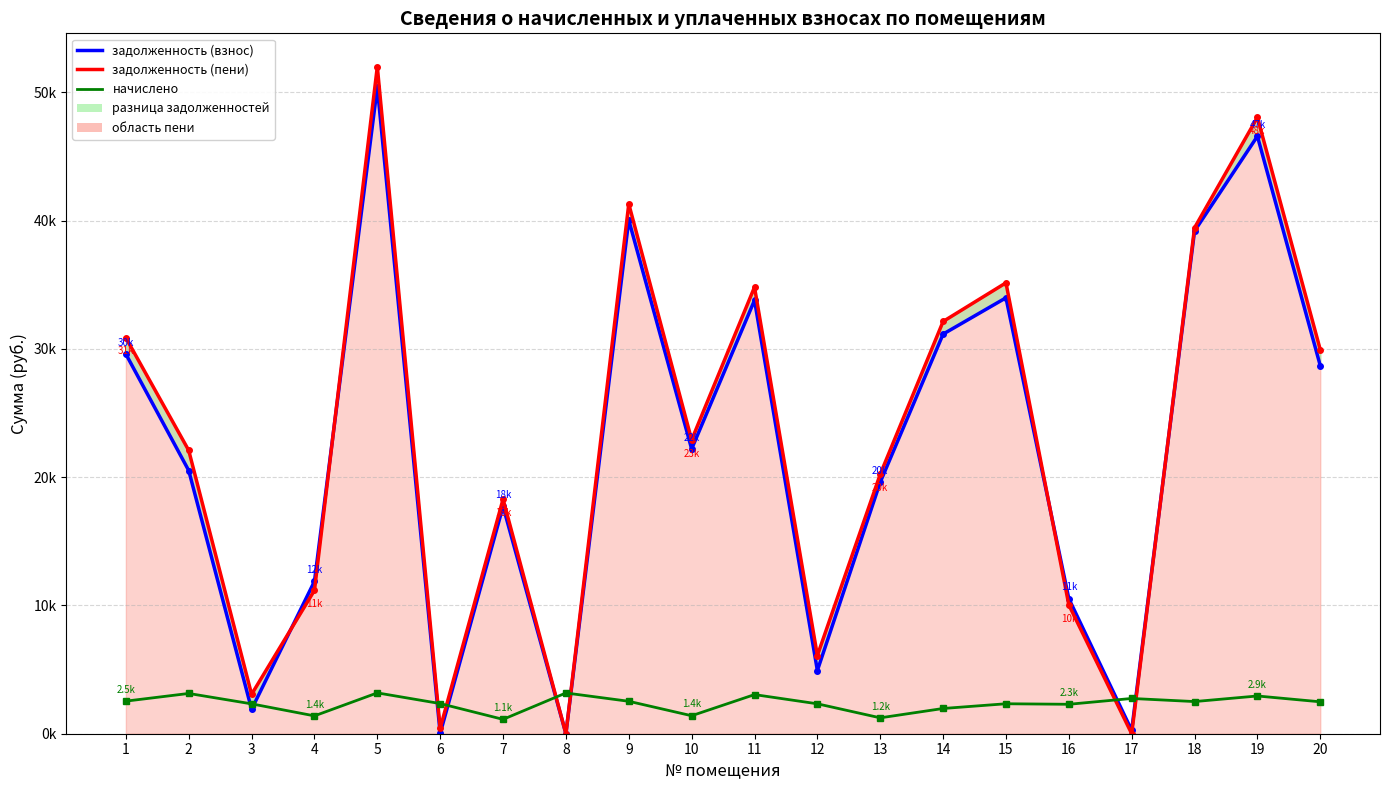

Reading left to right, extract all data points from this chart.

задолженность (взнос) line: 1=29601.3	2=20519.5	3=1905.8	4=11881.7	5=50414.9	6=27.9	7=17727.7	8=0.0	9=40043.5	10=22203.9	11=33794.7	12=4927.9	13=19612.4	14=31156.1	15=33986.6	16=10531.8	17=261.7	18=39196.0	19=46586.7	20=28693.1
задолженность (пени) line: 1=30871.7	2=22089.3	3=3070.2	4=11182.2	5=52007.0	6=425.4	7=18287.5	8=0.0	9=41308.1	10=22905.1	11=34819.9	12=6094.1	13=20231.8	14=32140.1	15=35154.7	16=10046.4	17=0.0	18=39449.6	19=48058.0	20=29937.3
начислено: 1=2540.8	2=3139.7	3=2328.7	4=1391.3	5=3184.3	6=2351.0	7=1119.7	8=3176.9	9=2529.2	10=1402.4	11=3050.4	12=2332.4	13=1238.8	14=1967.9	15=2336.2	16=2295.2	17=2749.1	18=2507.3	19=2942.5	20=2488.3